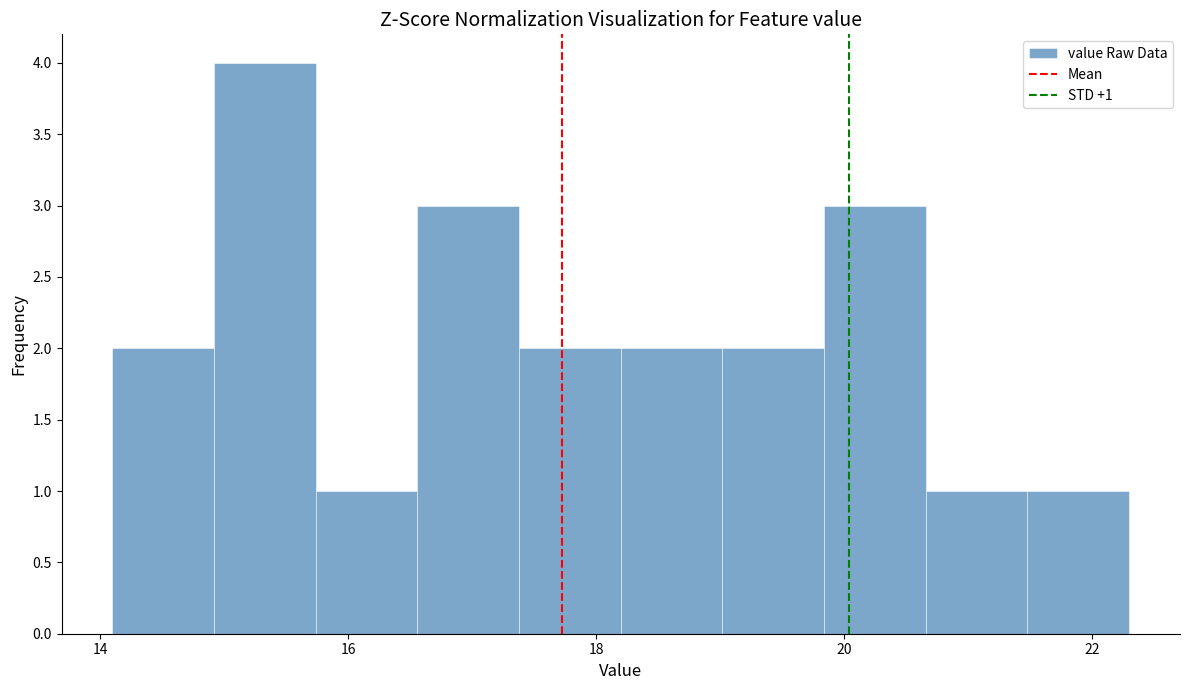

Which range on the x-axis has the tallest bar?

14.92 to 15.74